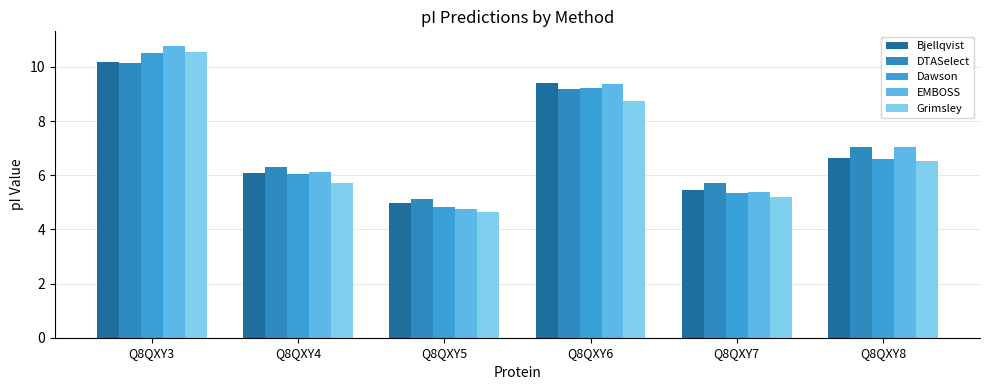

What is the difference between the maximum and minimum values in the Dawson series?

5.7